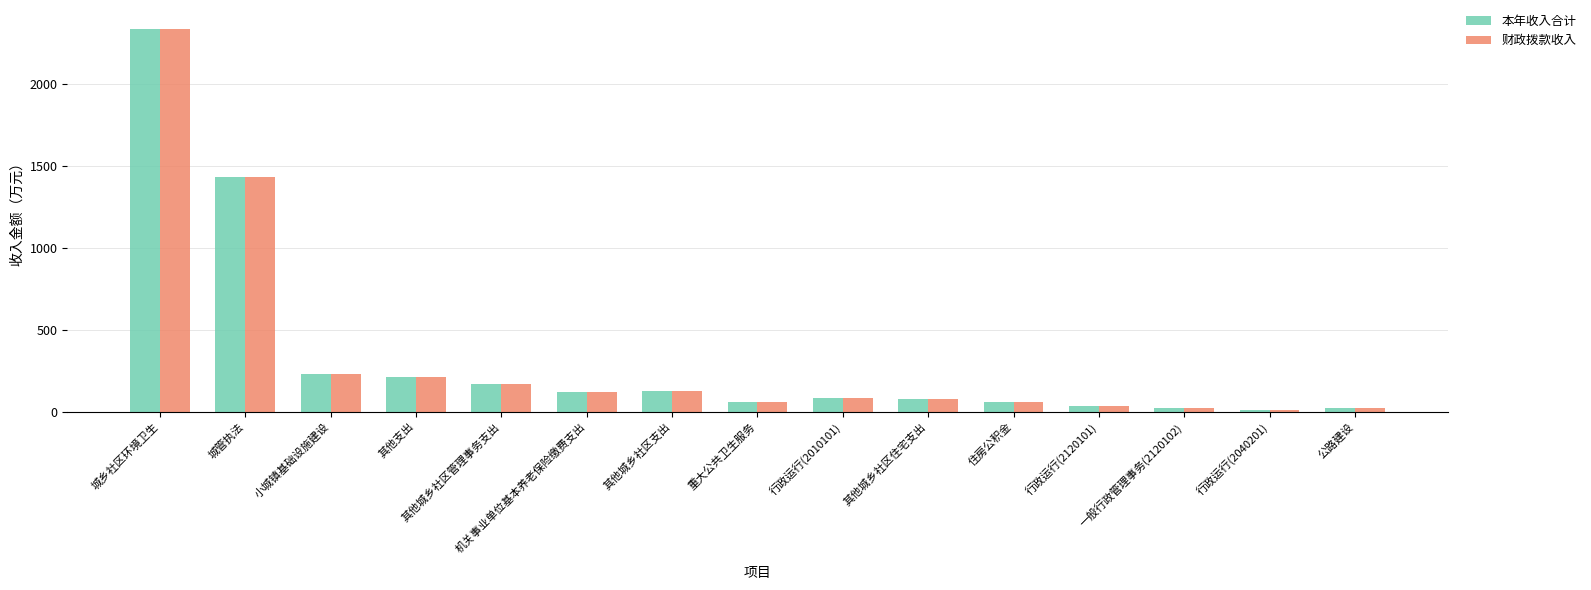

What is the average value of the 财政拨款收入 series?

332.2